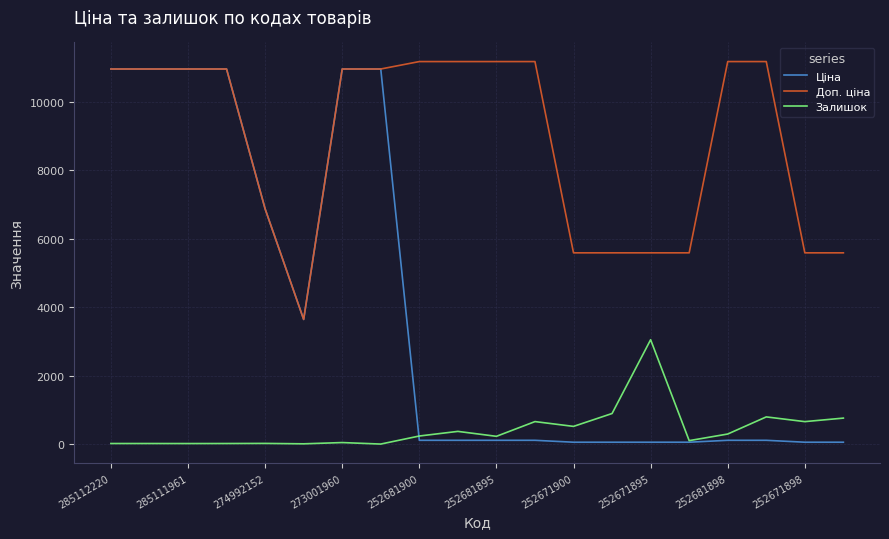

What is the maximum value shown in the chart?

11169.0